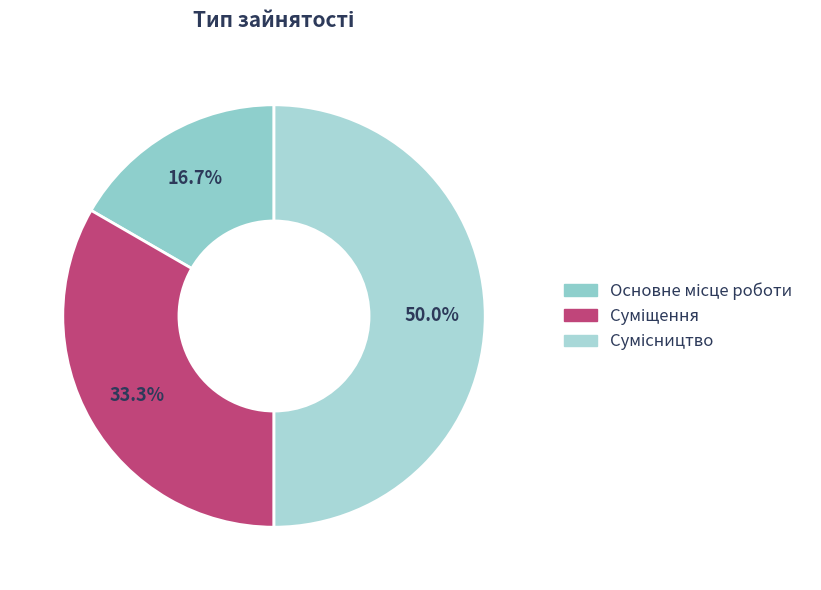

Combined, do Сумісництво and Суміщення account for over 50%?

Yes